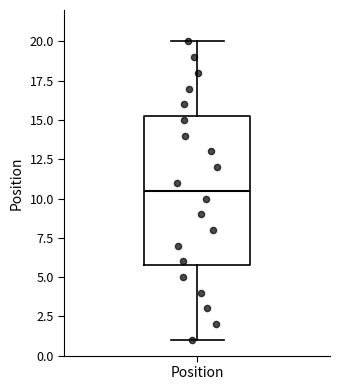

Read this box plot against the y-axis: the position of the median line, the range covered by the box, and the ends of both whiskers. The values are not printed on the chart, so give them approximately, as read against the axis.

median 10.5, box 6.0 to 15.5, whiskers 1.0 to 20.0